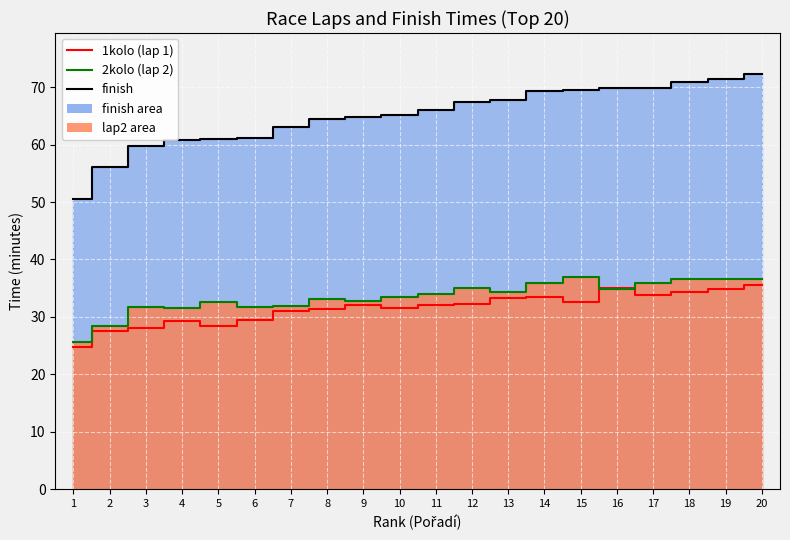

Is the value of finish_min_line at 10 greater than the value of 1kolo_min at 20?

Yes